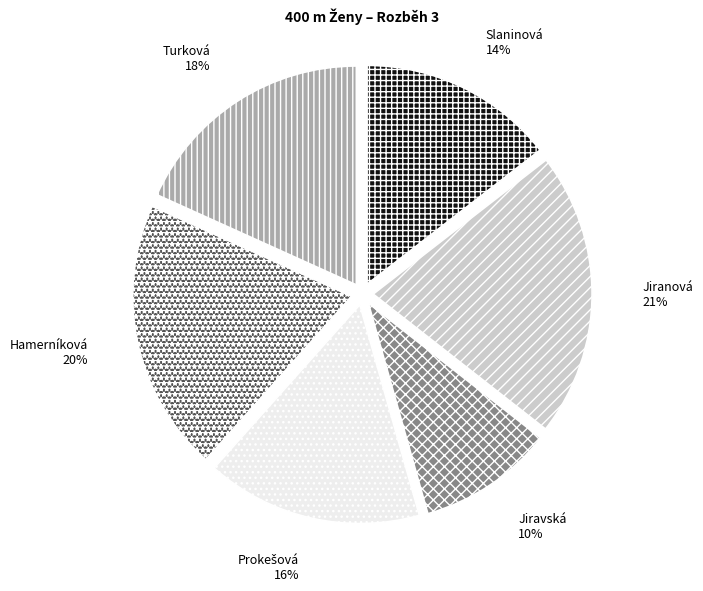

To the nearest percent, what is the average slice percentage?

17%